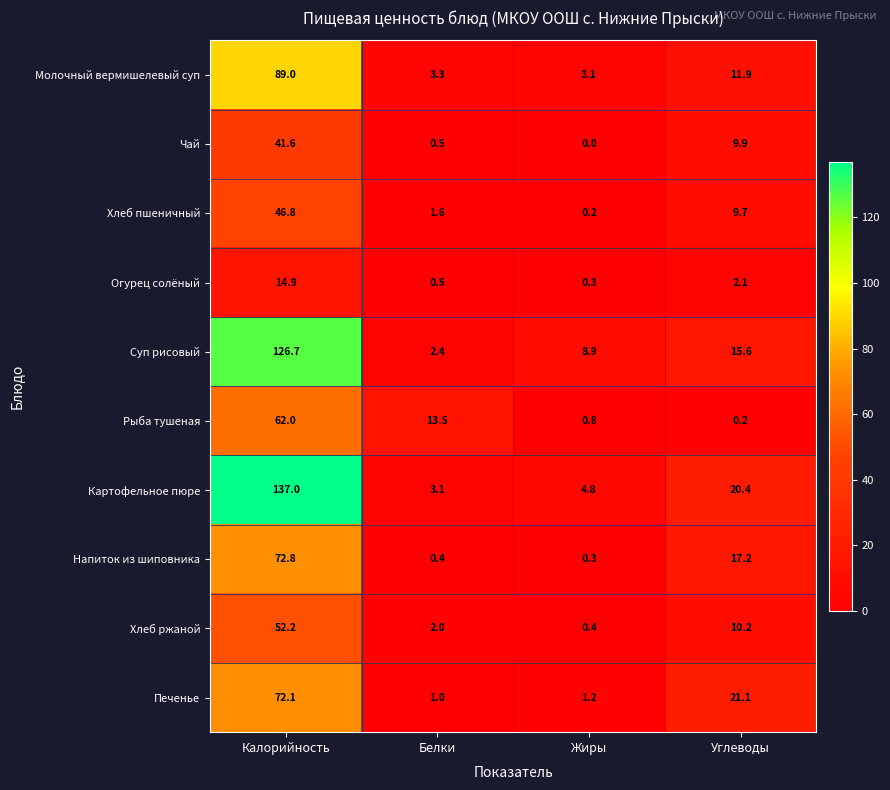

Rank the series by their maximum value, from lowest to highest.

Огурец солёный, Чай, Хлеб пшеничный, Хлеб ржаной, Рыба тушеная, Печенье, Напиток из шиповника, Молочный вермишелевый суп, Суп рисовый, Картофельное пюре